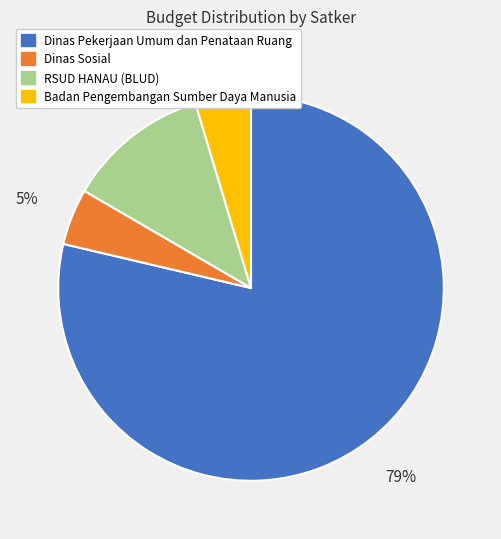

To the nearest percent, what is the difference between the Badan Pengembangan Sumber Daya Manusia and Dinas Sosial slice percentages?

0%